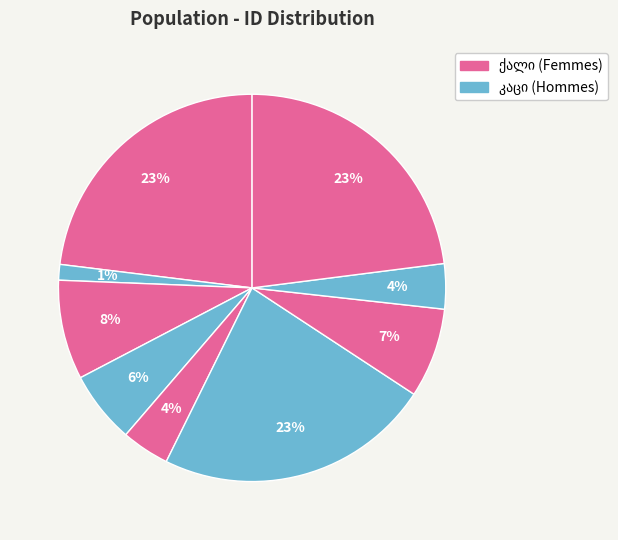

How many slices are in this pie chart?

9